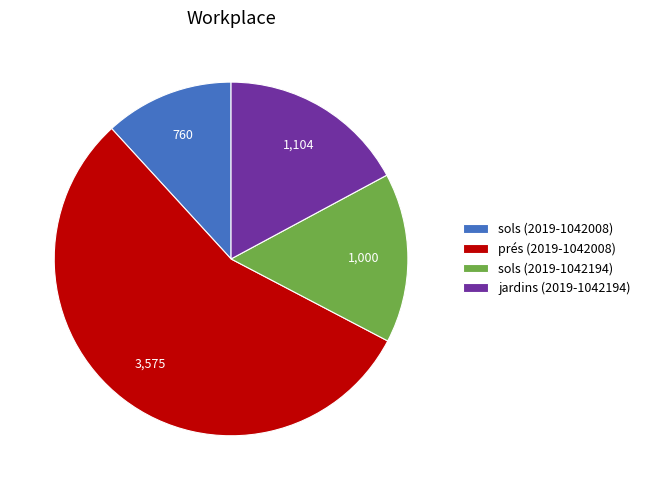

Do prés (2019-1042008) and sols (2019-1042008) together represent more than half of the pie?

Yes